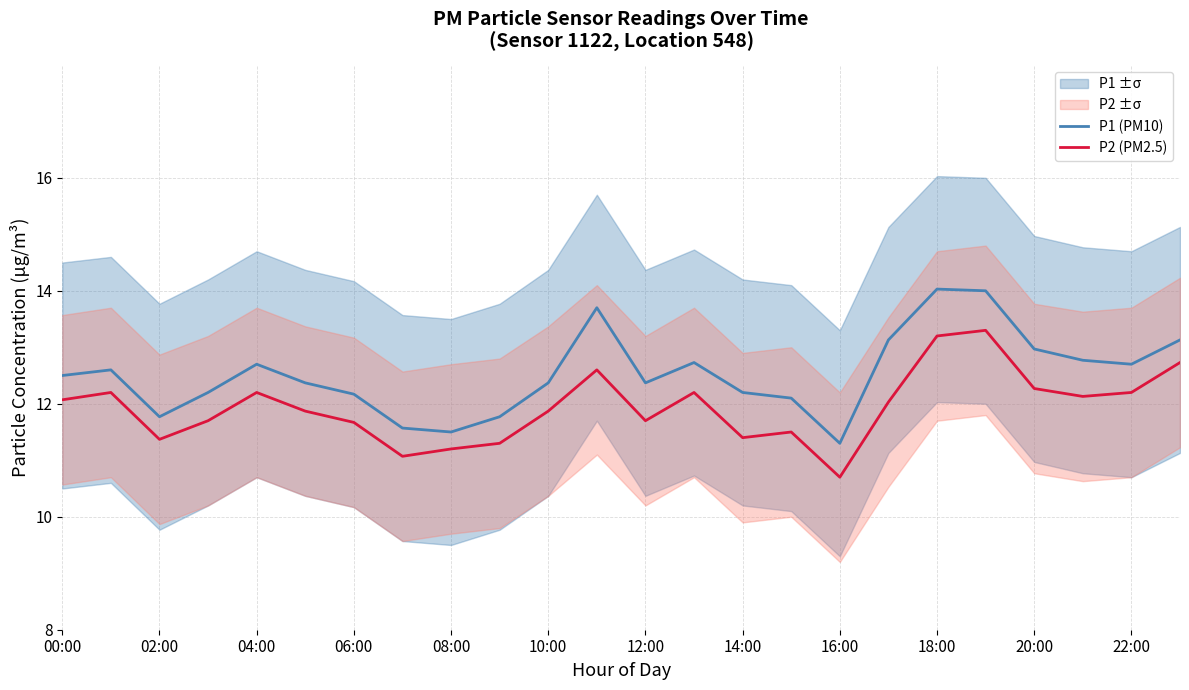

What is the approximate value of P1 (PM10) at 18:00?

14.0